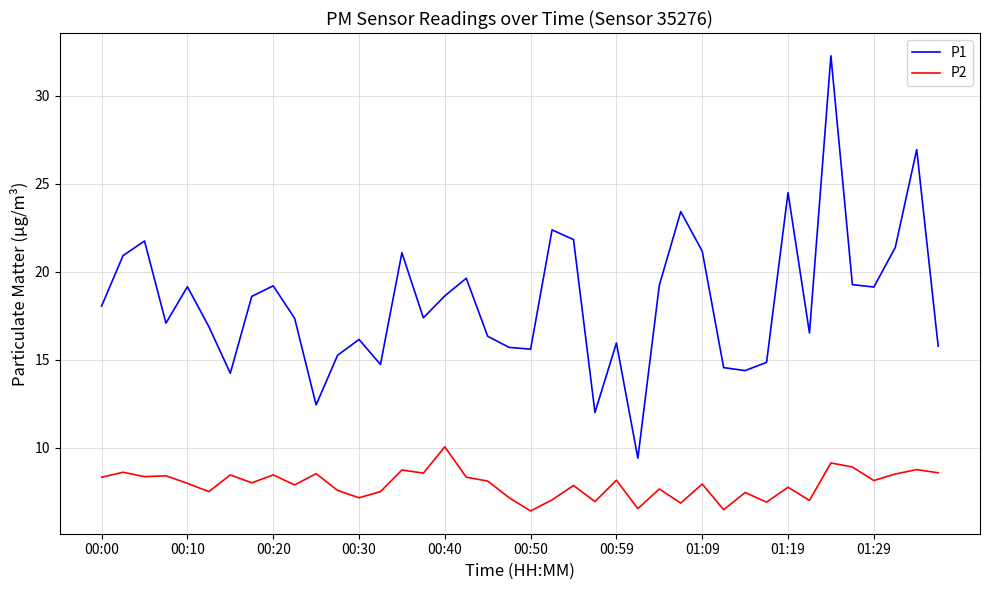

Rank the series by their average value, from lowest to highest.

P2, P1